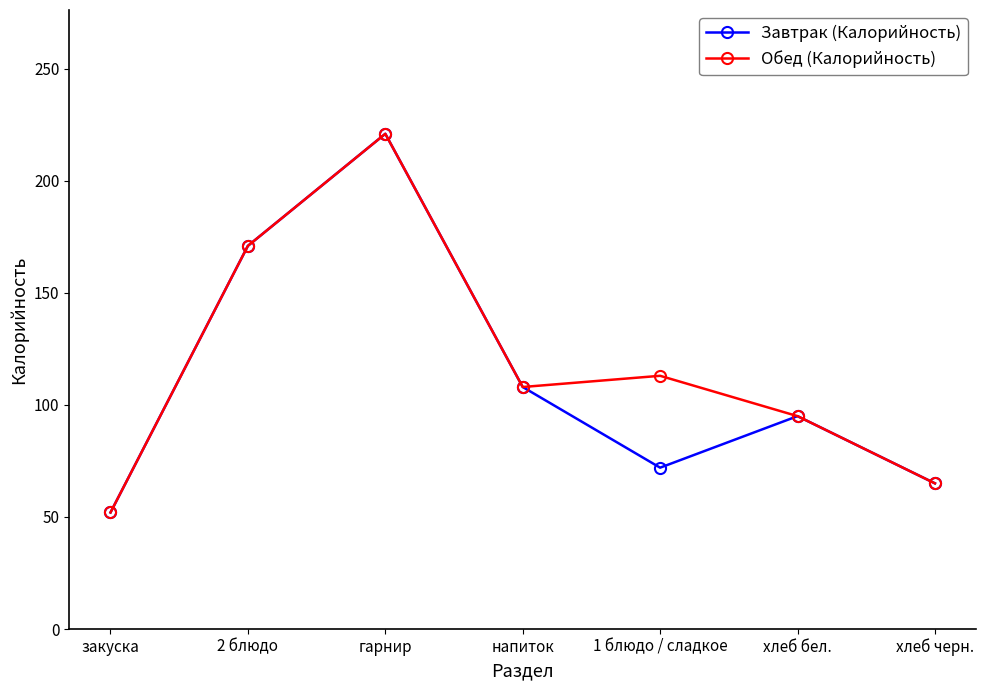

What is the difference between the maximum and minimum values in the Обед (Калорийность) series?

169